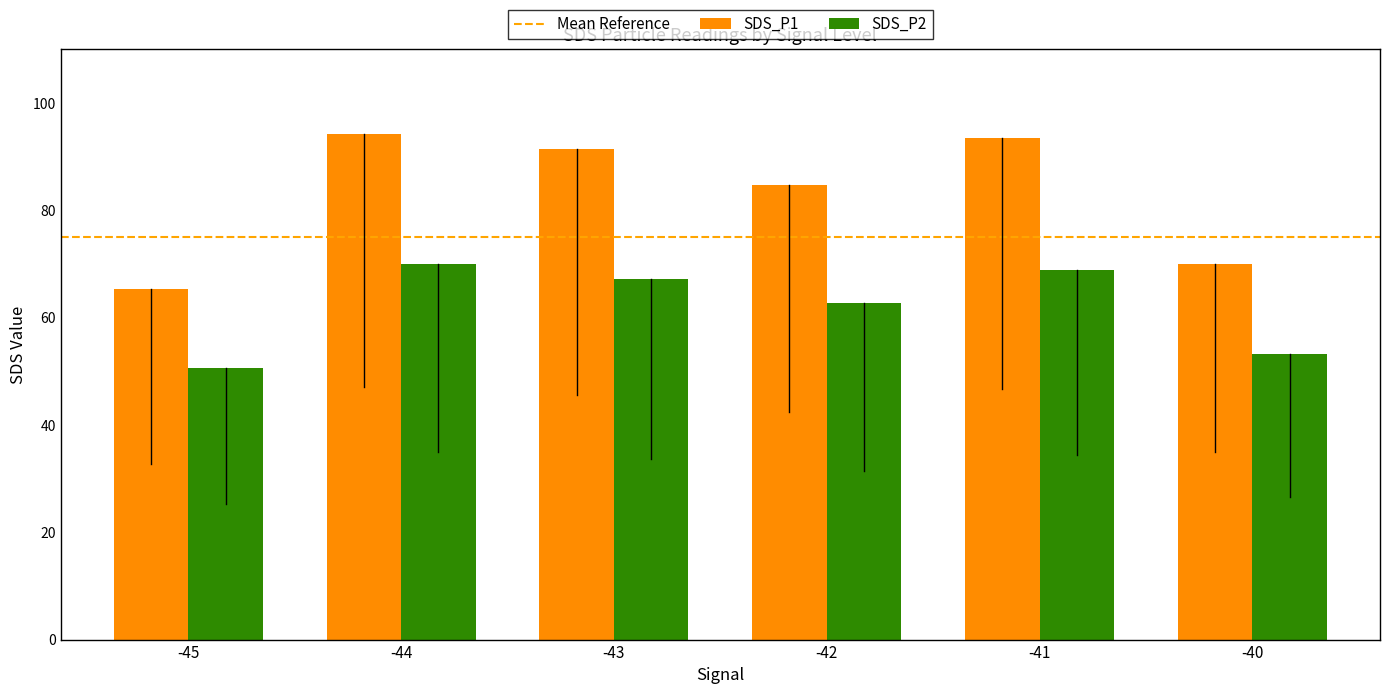

Which series has the largest total across all categories?

SDS_P1